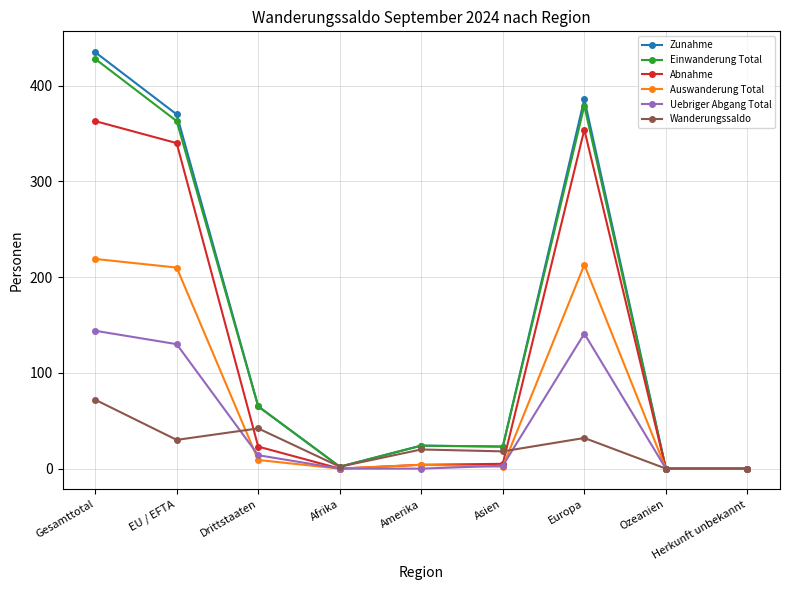

At which category does Wanderungssaldo reach its first local peak?

Drittstaaten